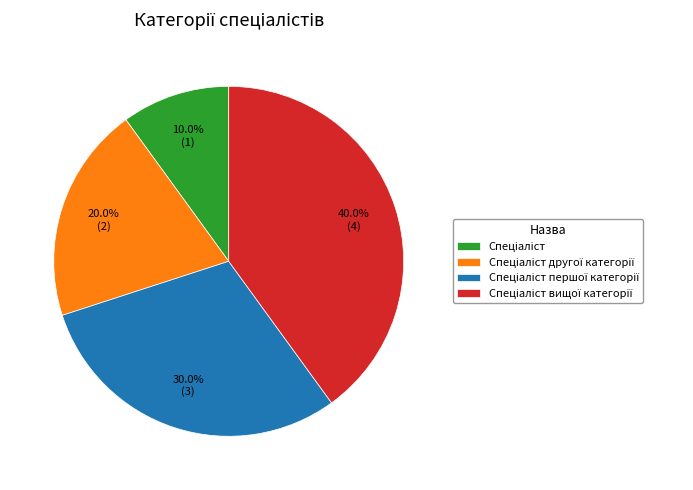

Is there a majority slice in this chart?

No